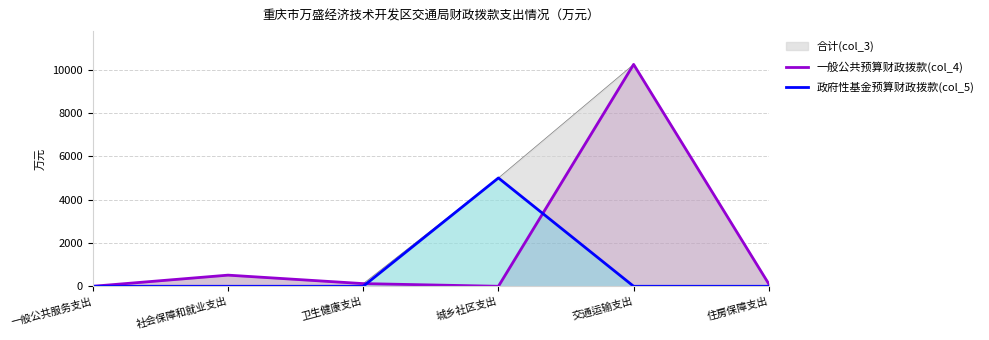

Reading left to right, transcribe all the data shown in this chart.

一般公共预算财政拨款(col_4): 0.0	514.5	123.5	0.0	10240.8	106.9
政府性基金预算财政拨款(col_5): 0.0	0.0	0.0	5000.0	0.0	0.0